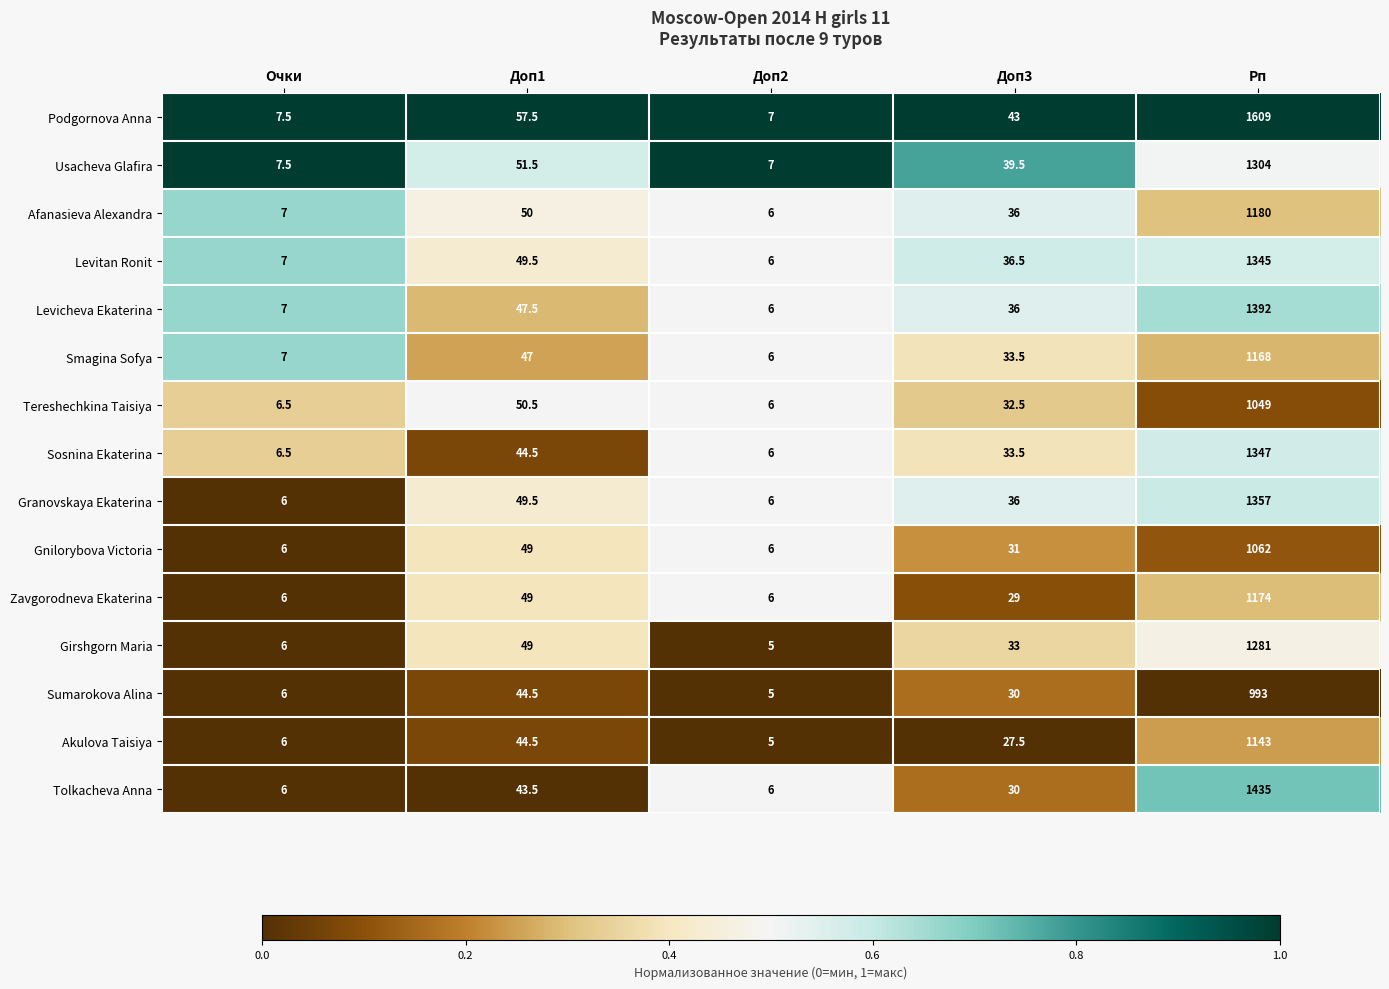

The value of Granovskaya Ekaterina at Доп2 is 10.4. True or false?

False